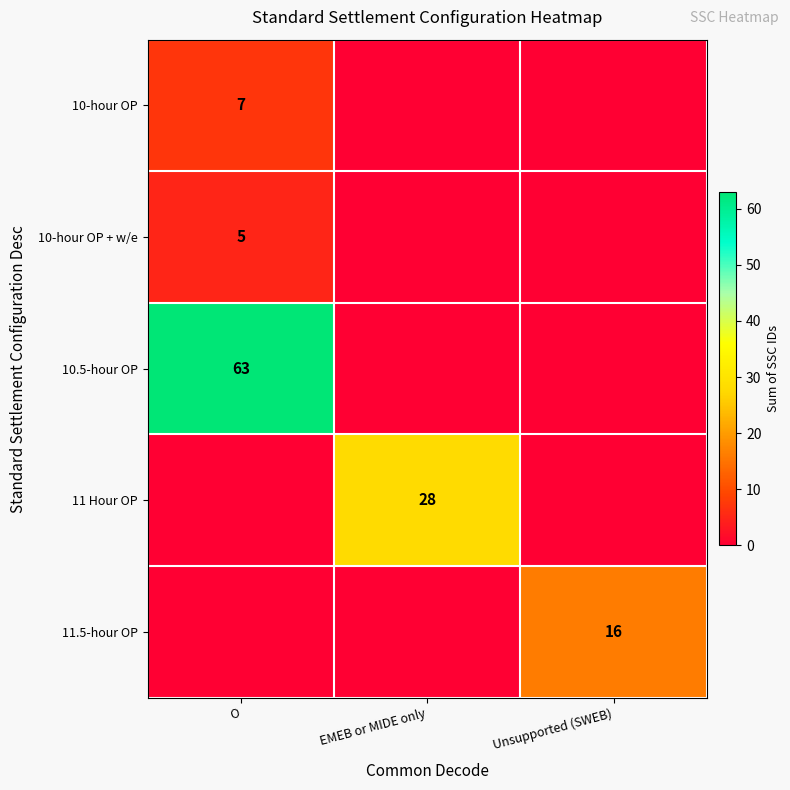

True or false: 11 Hour OP has a value of 28 at EMEB or MIDE only.

True